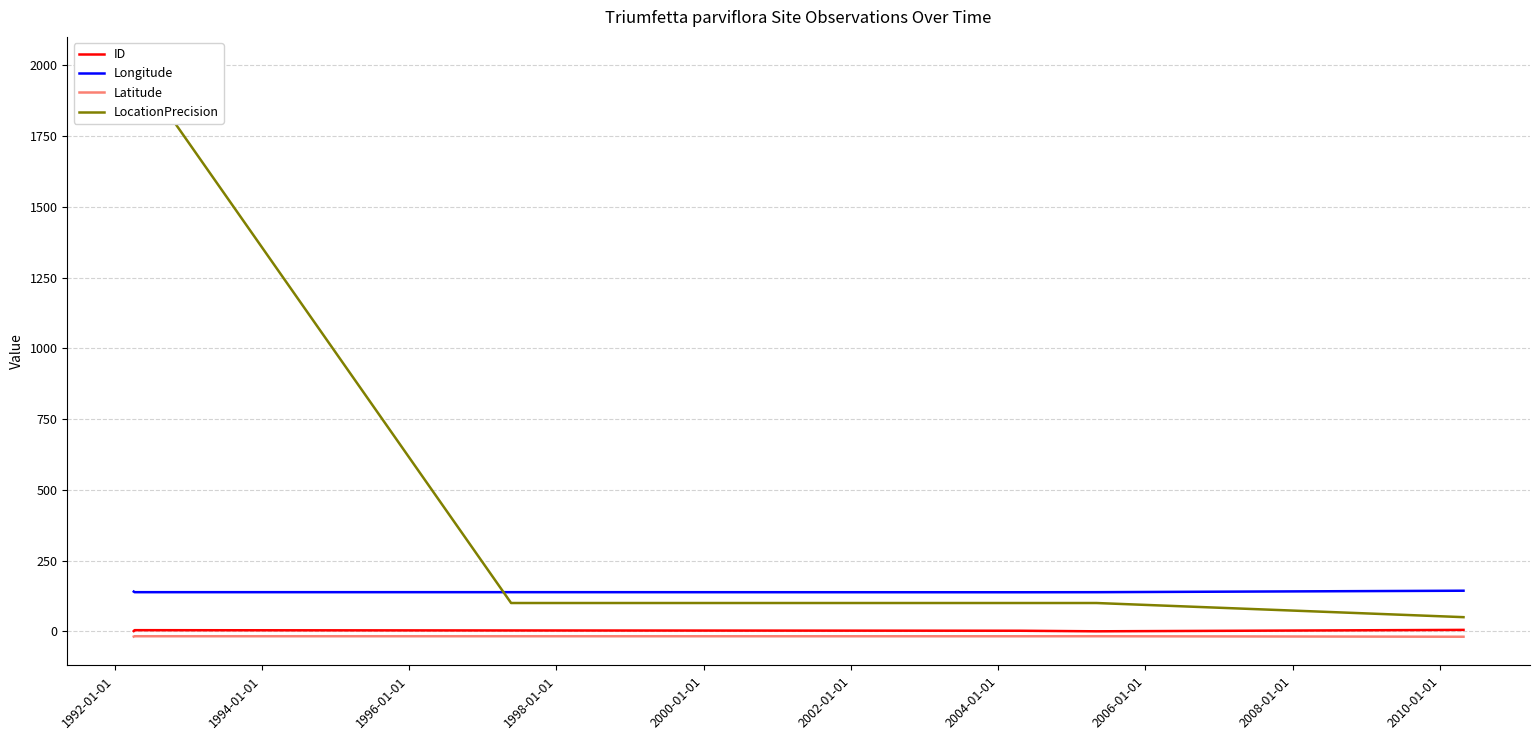

True or false: Longitude and Latitude cross at least once.

False